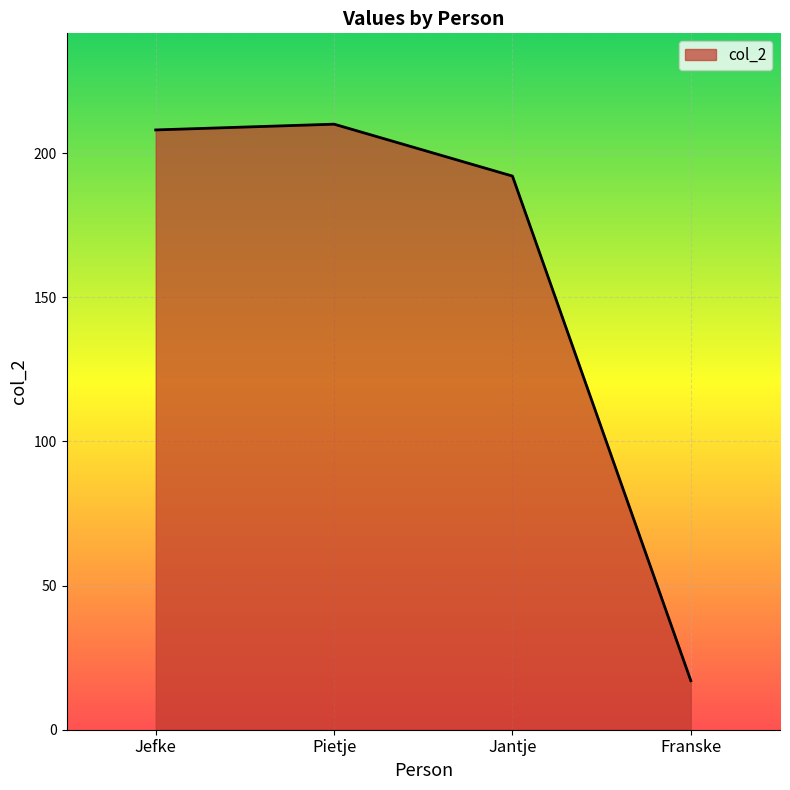

Which label corresponds to the smallest value in the chart?

Franske